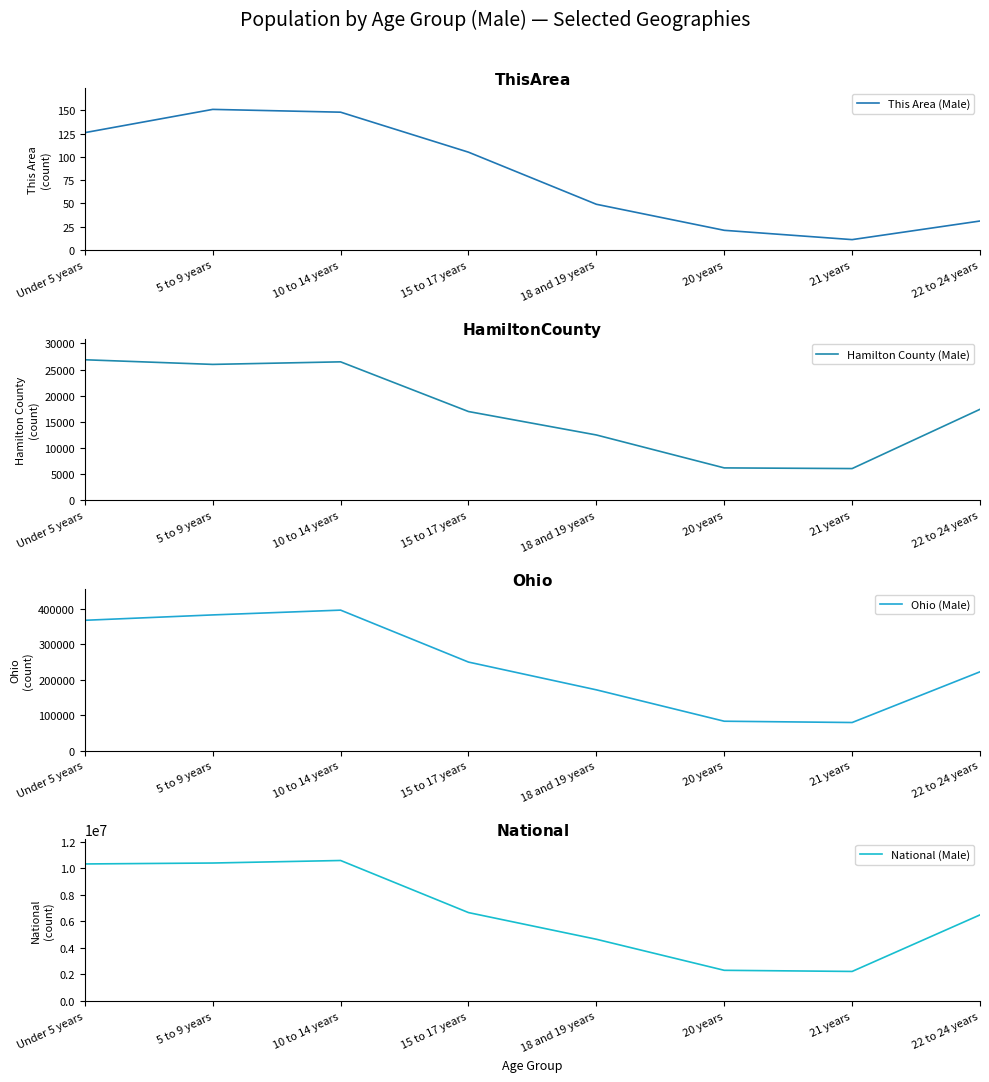

The value of This Area (Male) at 22 to 24 years is 31. True or false?

True